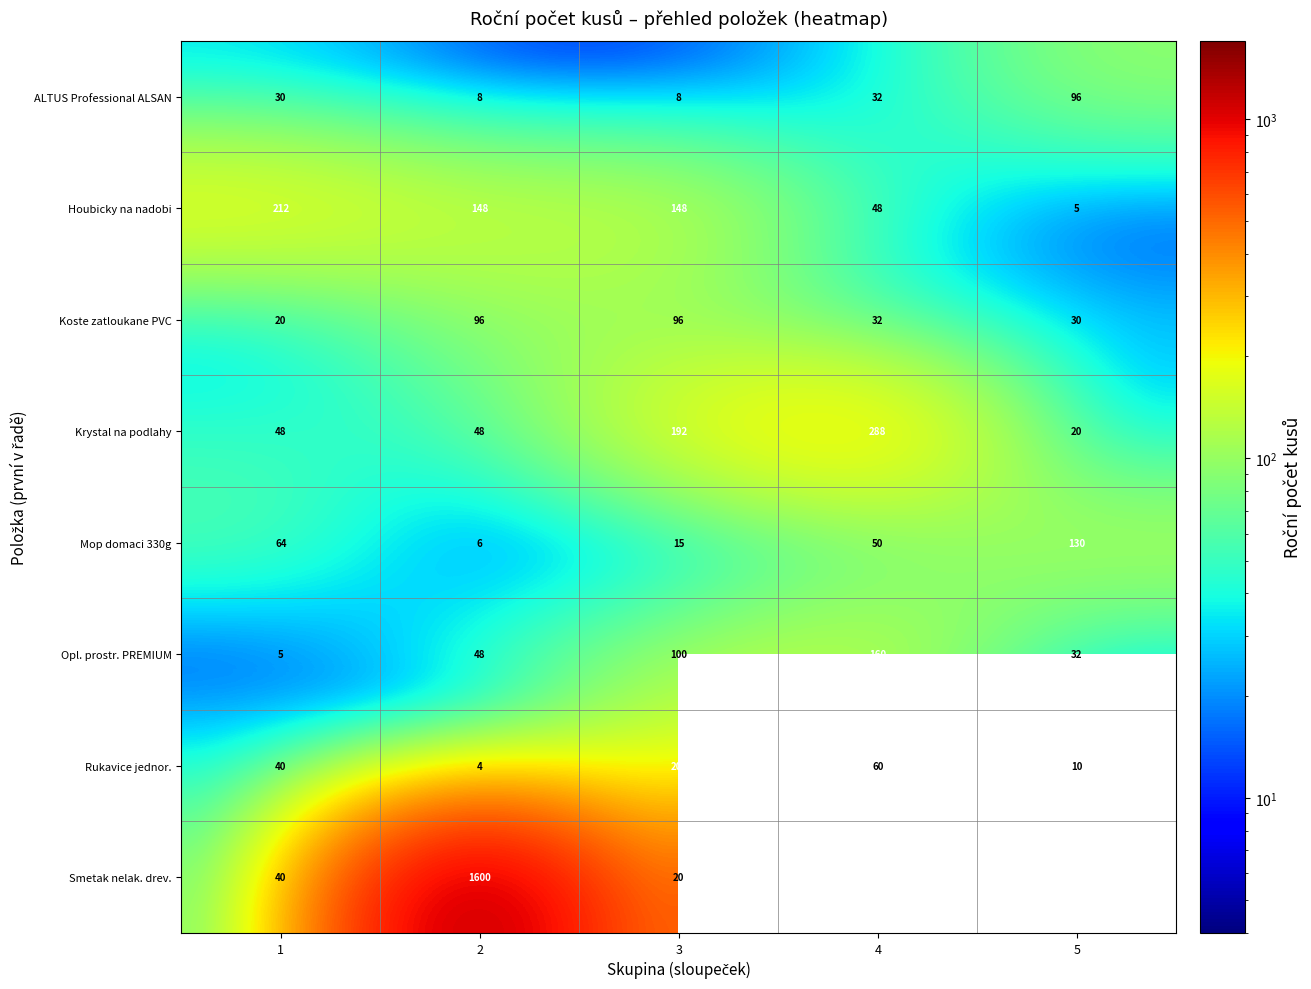

At how many categories does at least one series exceed 570?

2